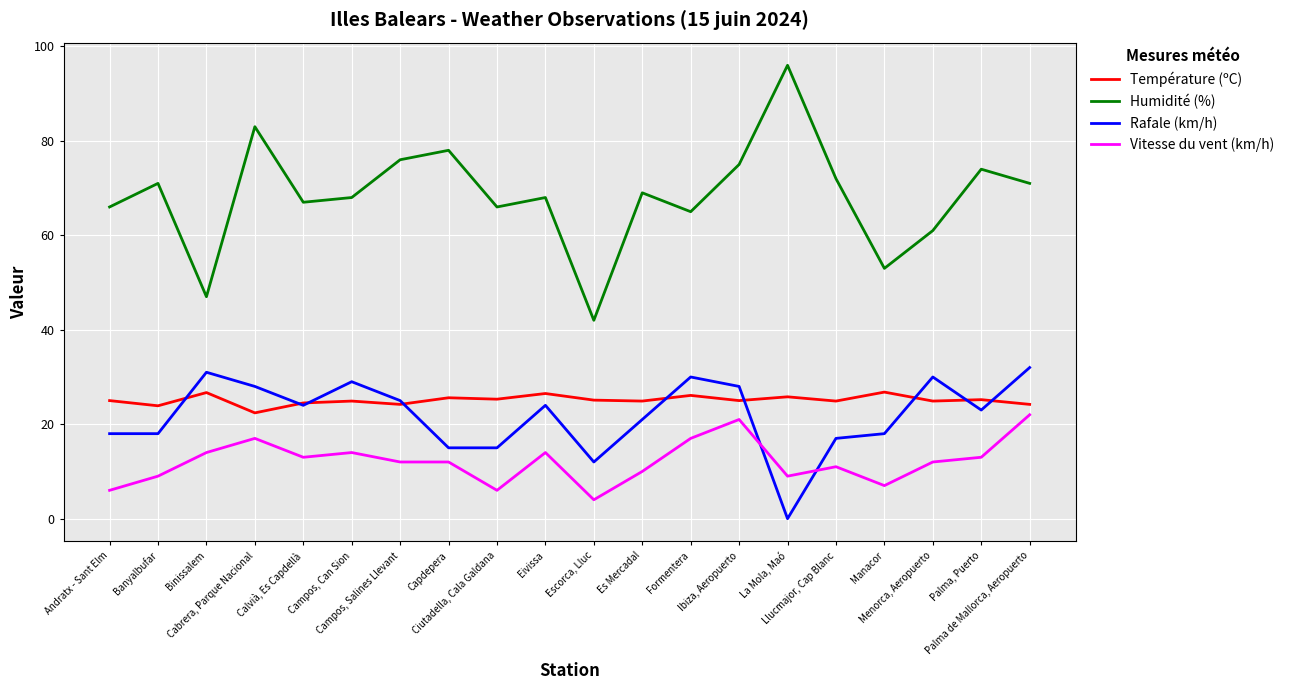

Rank the series by their maximum value, from lowest to highest.

Vitesse du vent (km/h), Température (ºC), Rafale (km/h), Humidité (%)